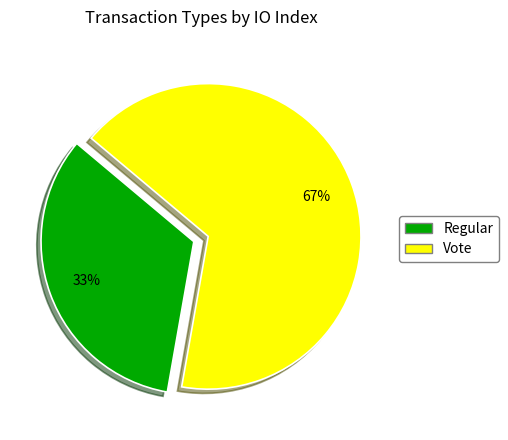

Is it true that Regular is 33% of the pie?

True